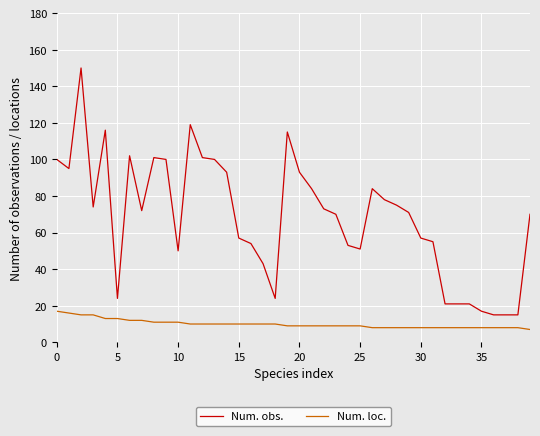

What is the difference between the maximum and minimum values in the Num. loc. series?

10